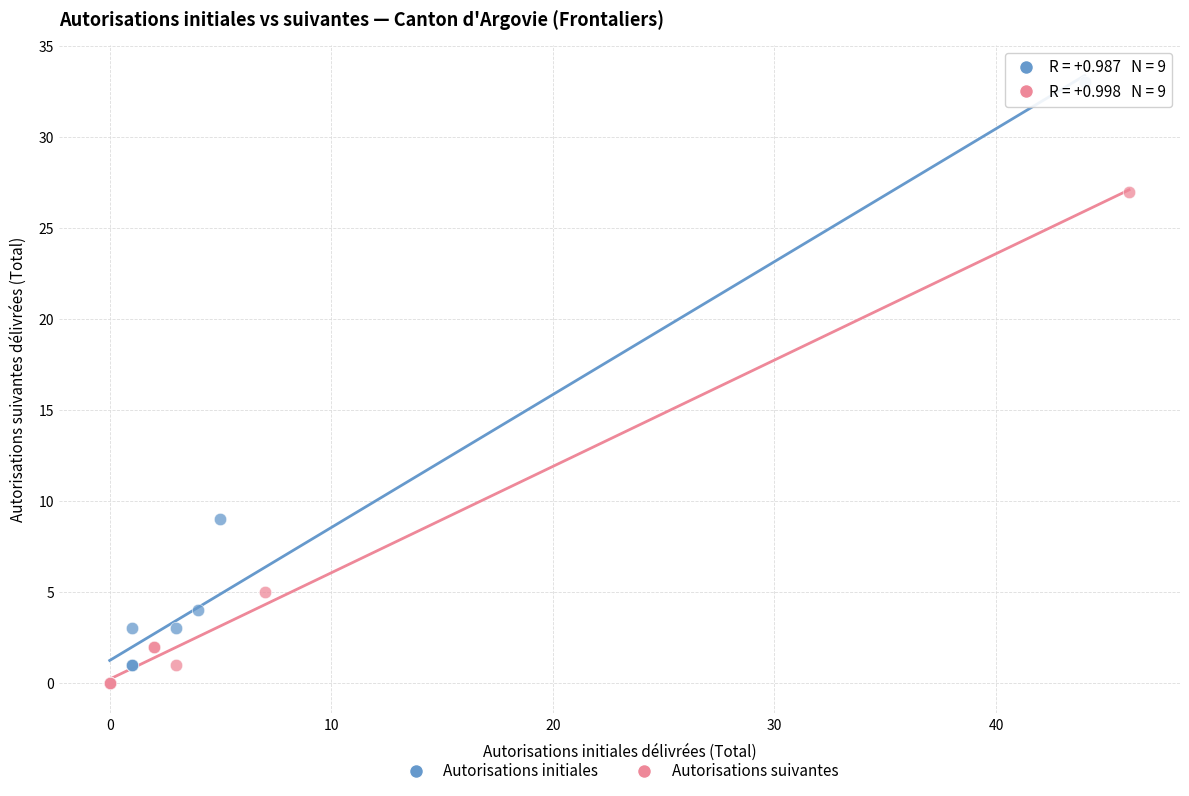

What are all the series names shown in the legend?

Autorisations initiales, Autorisations suivantes